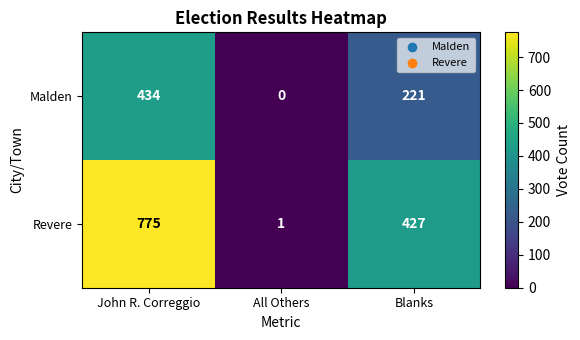

Reading left to right, extract all data points from this chart.

Malden: 434	0	221
Revere: 775	1	427